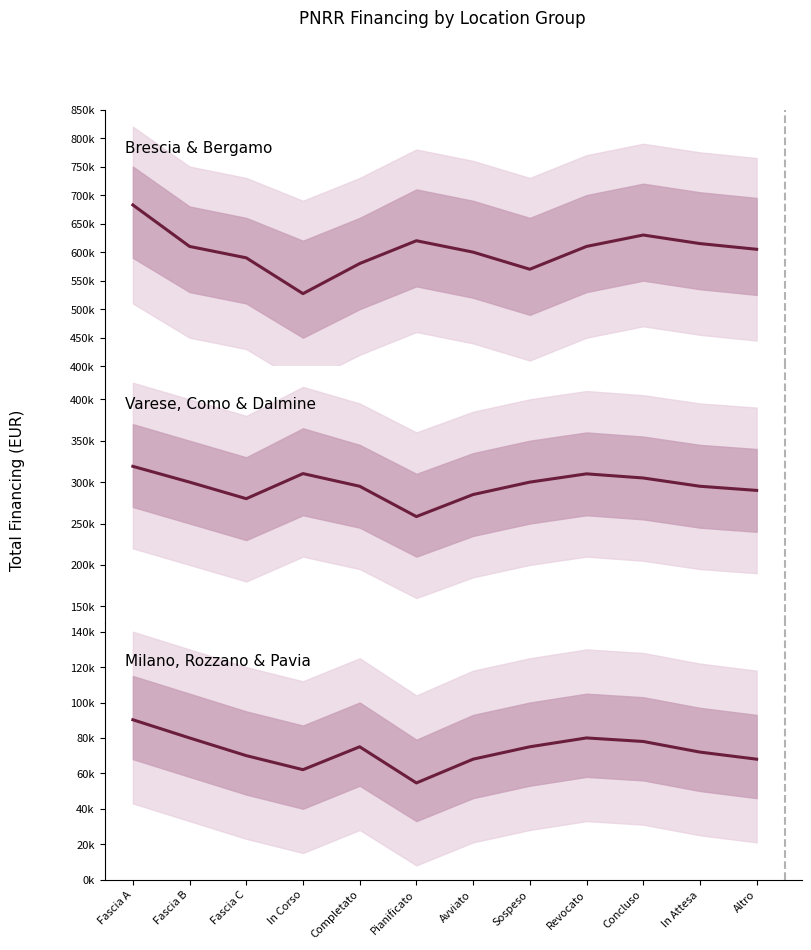

Does the chart display data point markers on the line(s)?

No